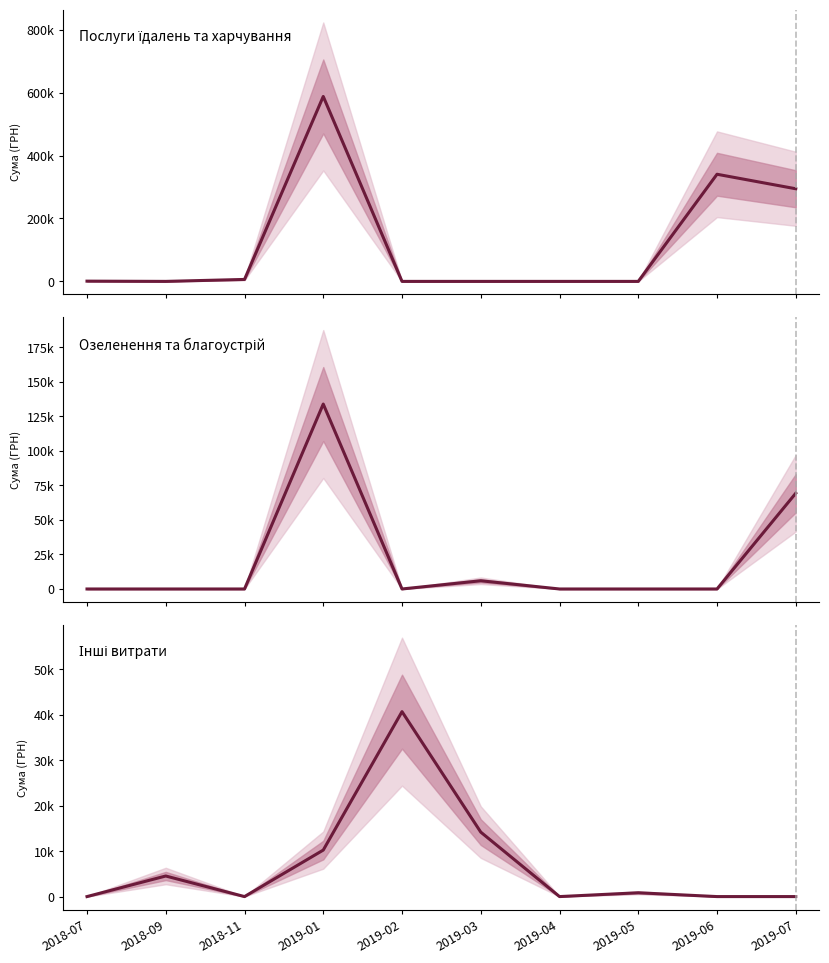

How many values in the Послуги їдалень та харчування series are below 786?

5